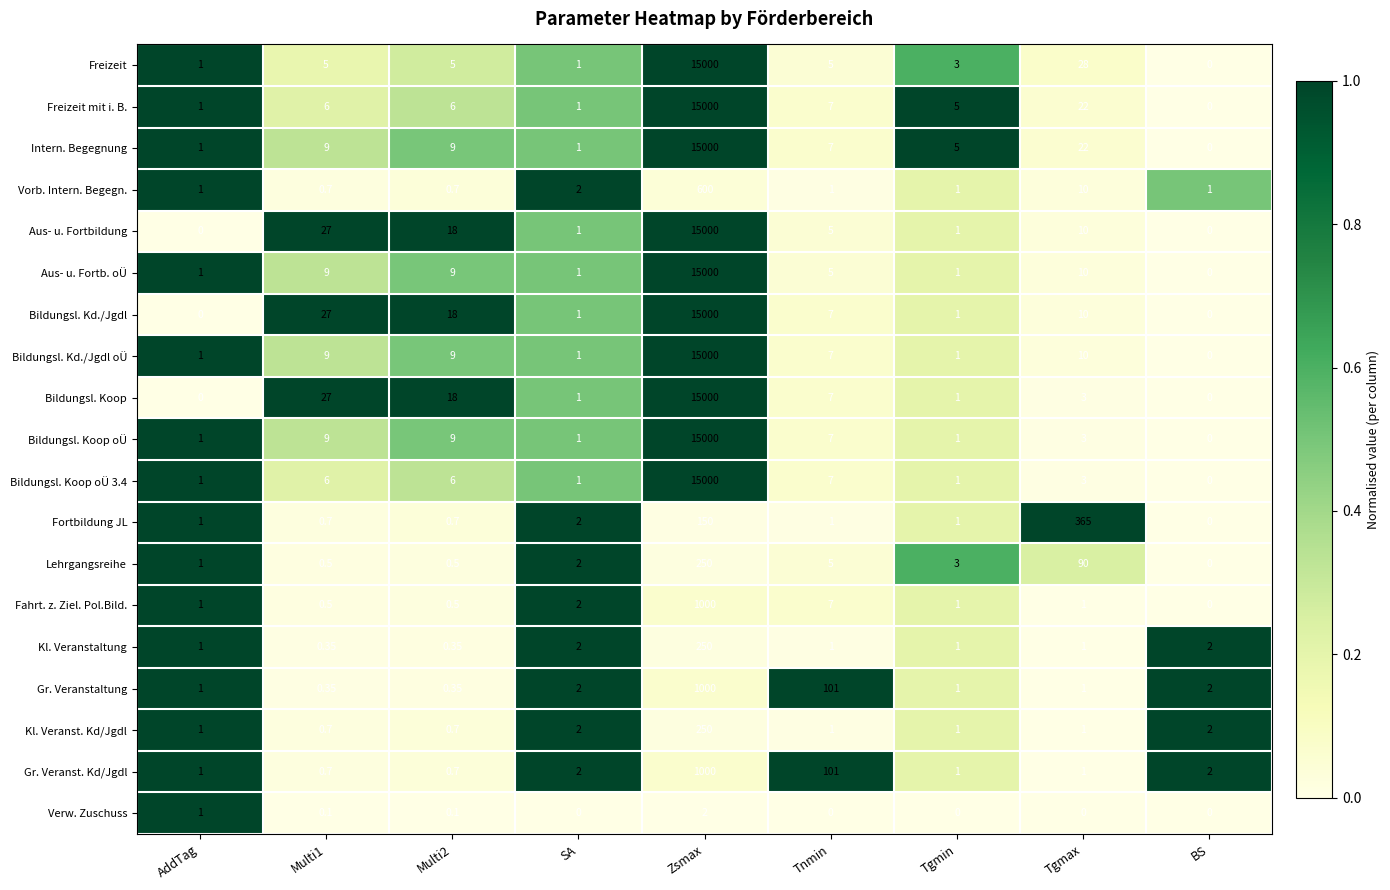

Which category has the highest value in the Bildungsl. Koop oÜ 3.4 series?

Zsmax